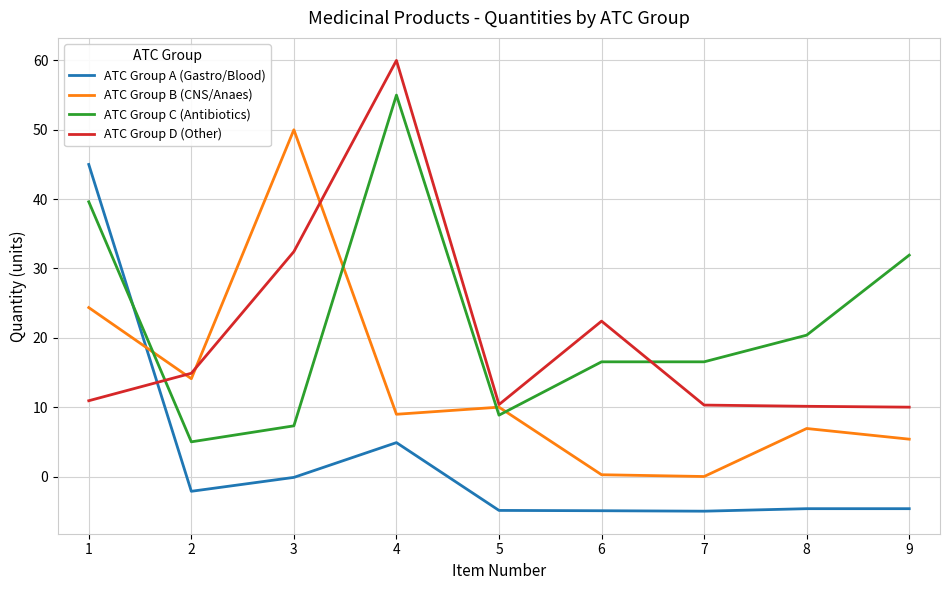

Where is ATC Group C (Antibiotics) nearest to the value 30?

9